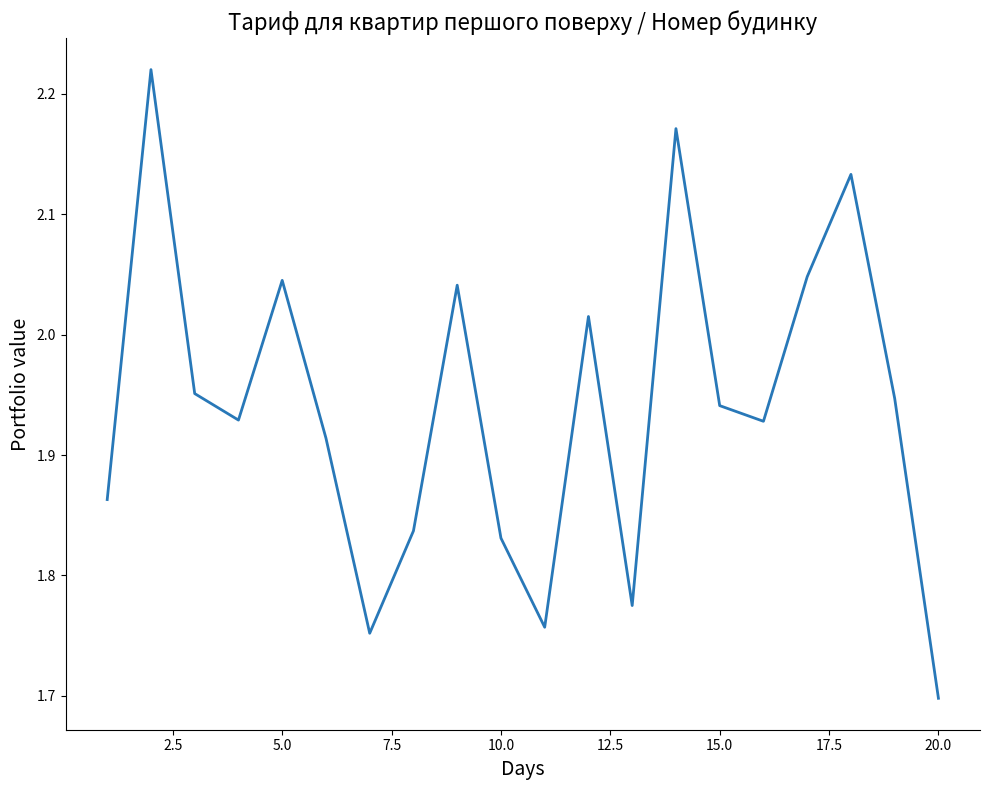

What is the smallest value displayed?

1.7